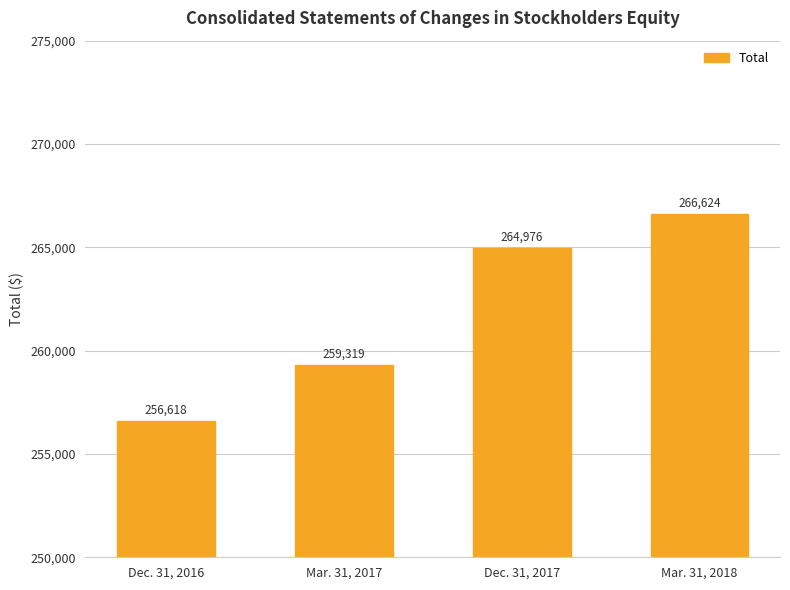

What is the change in value from Mar. 31, 2017 to Dec. 31, 2017?

+5657